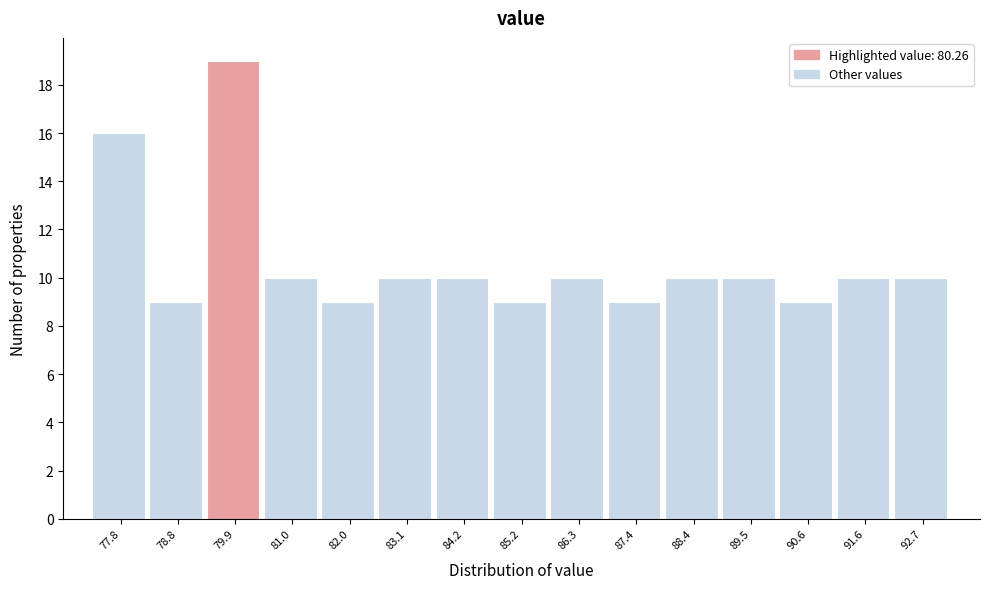

Reading right to left, what are all the values shown in this chart?

92.7=10	91.6=10	90.6=9	89.5=10	88.4=10	87.4=9	86.3=10	85.2=9	84.2=10	83.1=10	82.0=9	81.0=10	79.9=19	78.8=9	77.8=16